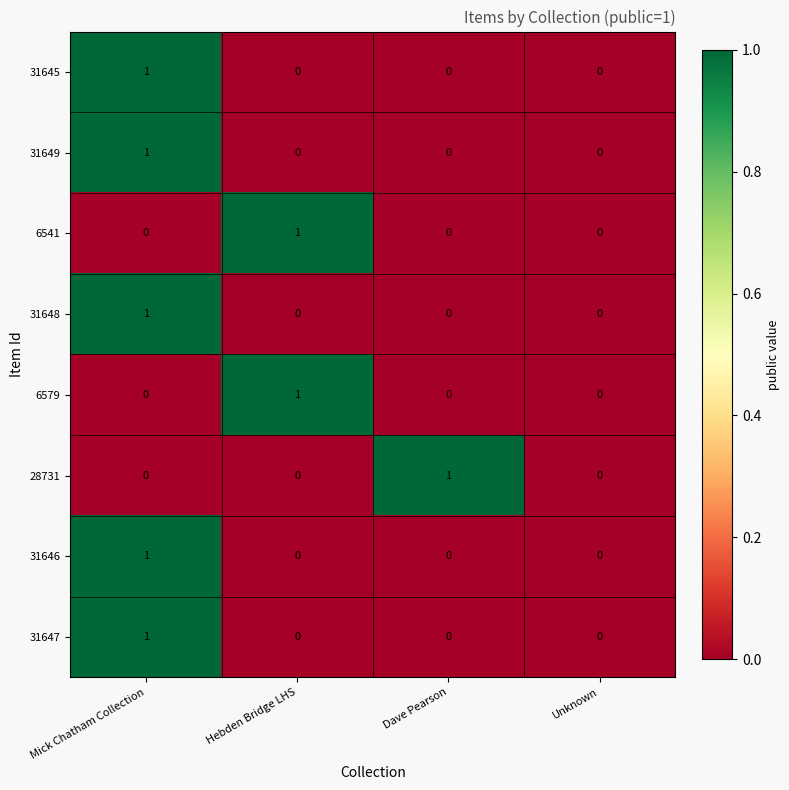

The 31648 series shows 0 at Unknown. True or false?

True